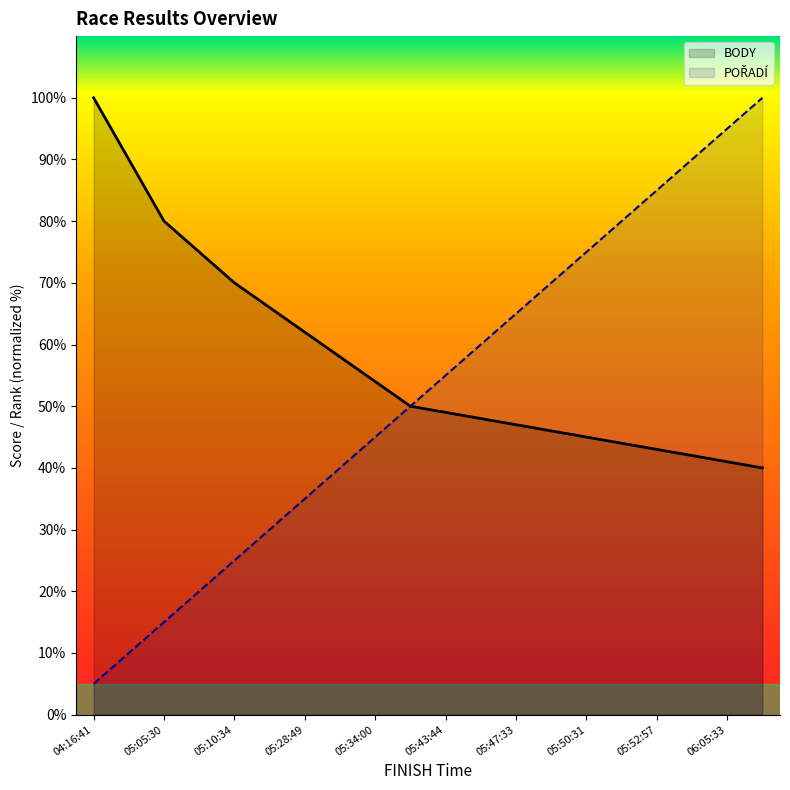

How many categories are shown in the chart?

20